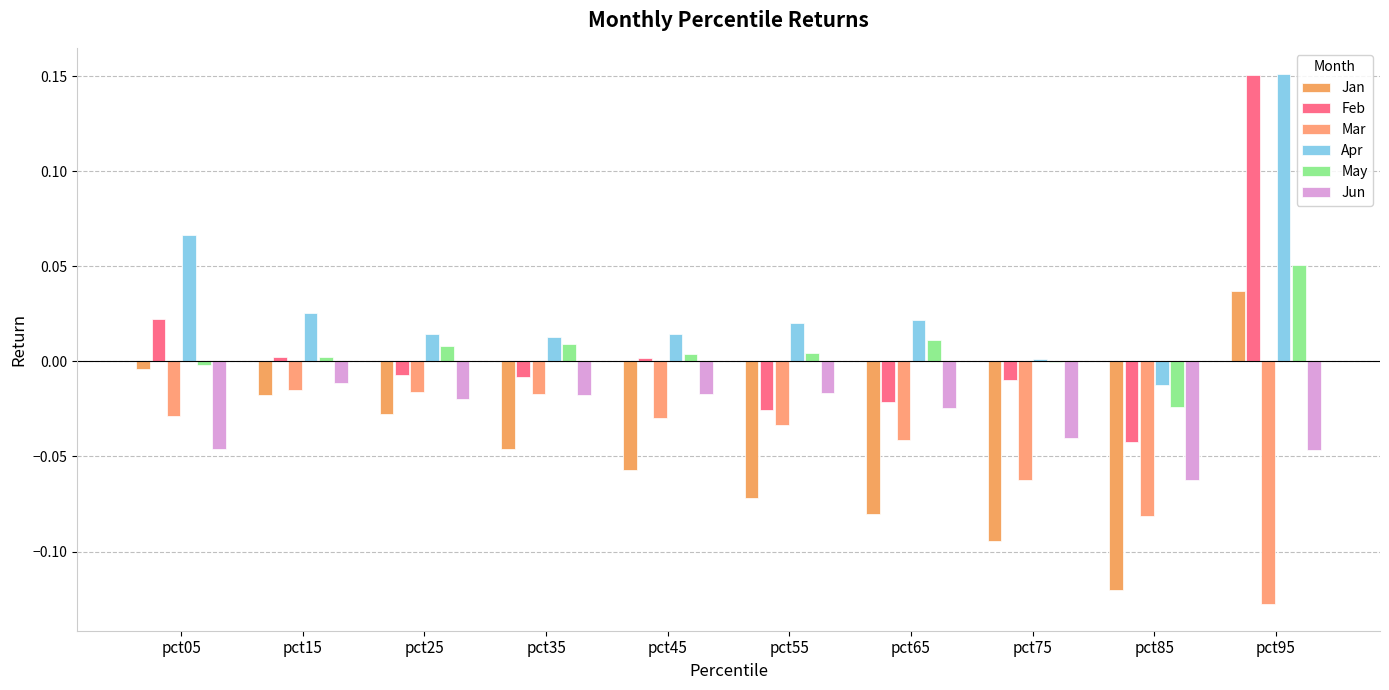

At which category is the sum across all series the highest?

pct95